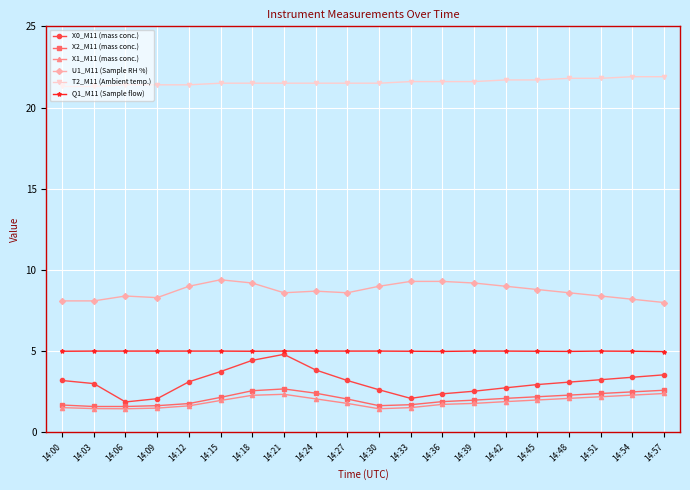

True or false: Q1_M11 (Sample flow) and X0_M11 (mass conc.) cross at least once.

False